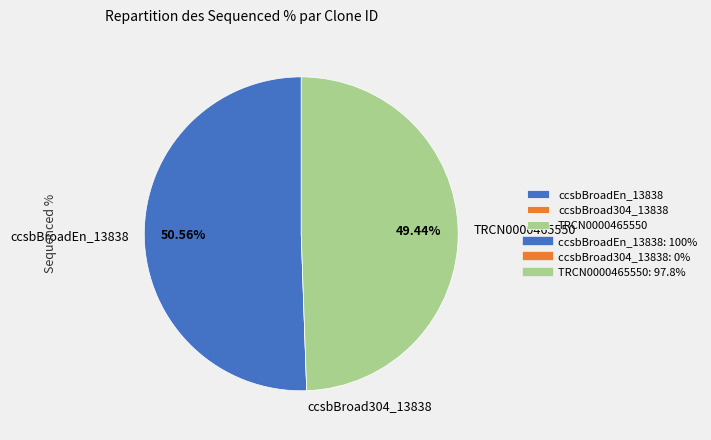

What is the majority slice?

ccsbBroadEn_13838